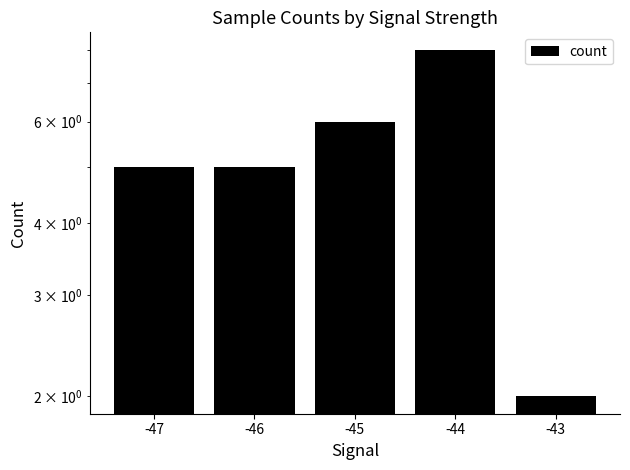

Approximately how many times larger is the value at -44 compared to -47?

1.6